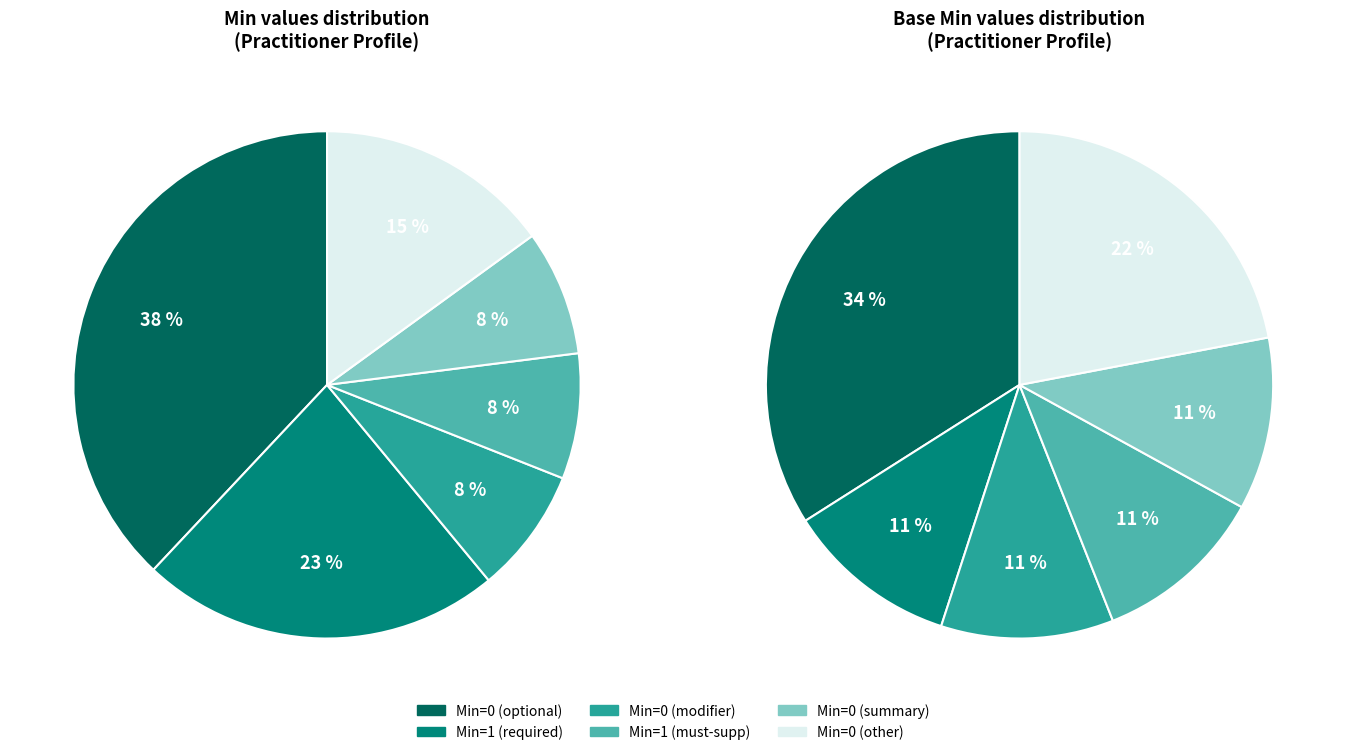

Which category accounts for the majority?

Min=0